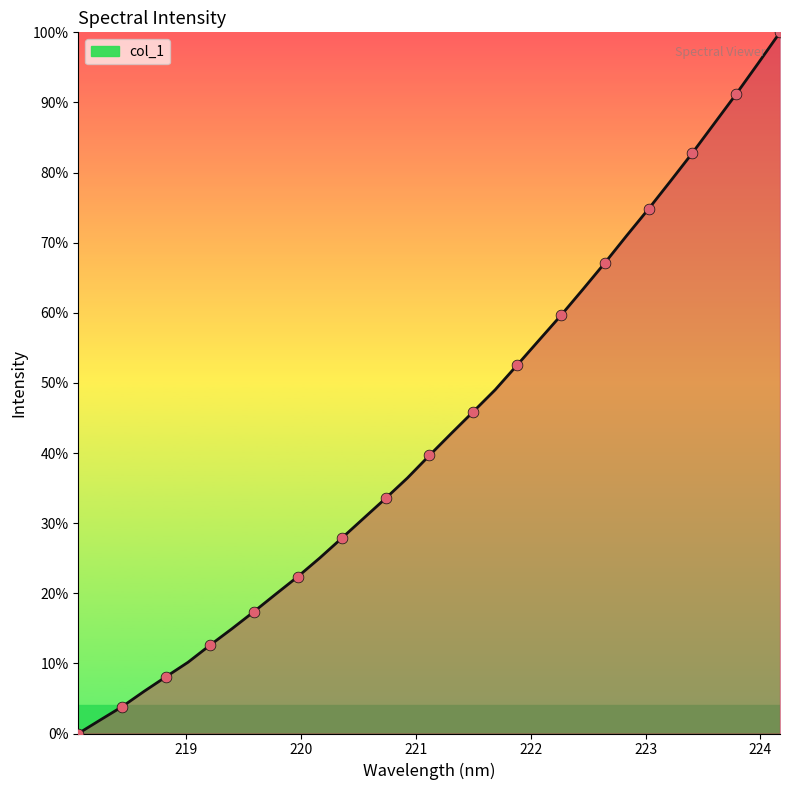

What is the difference between the maximum and minimum values?

100.0